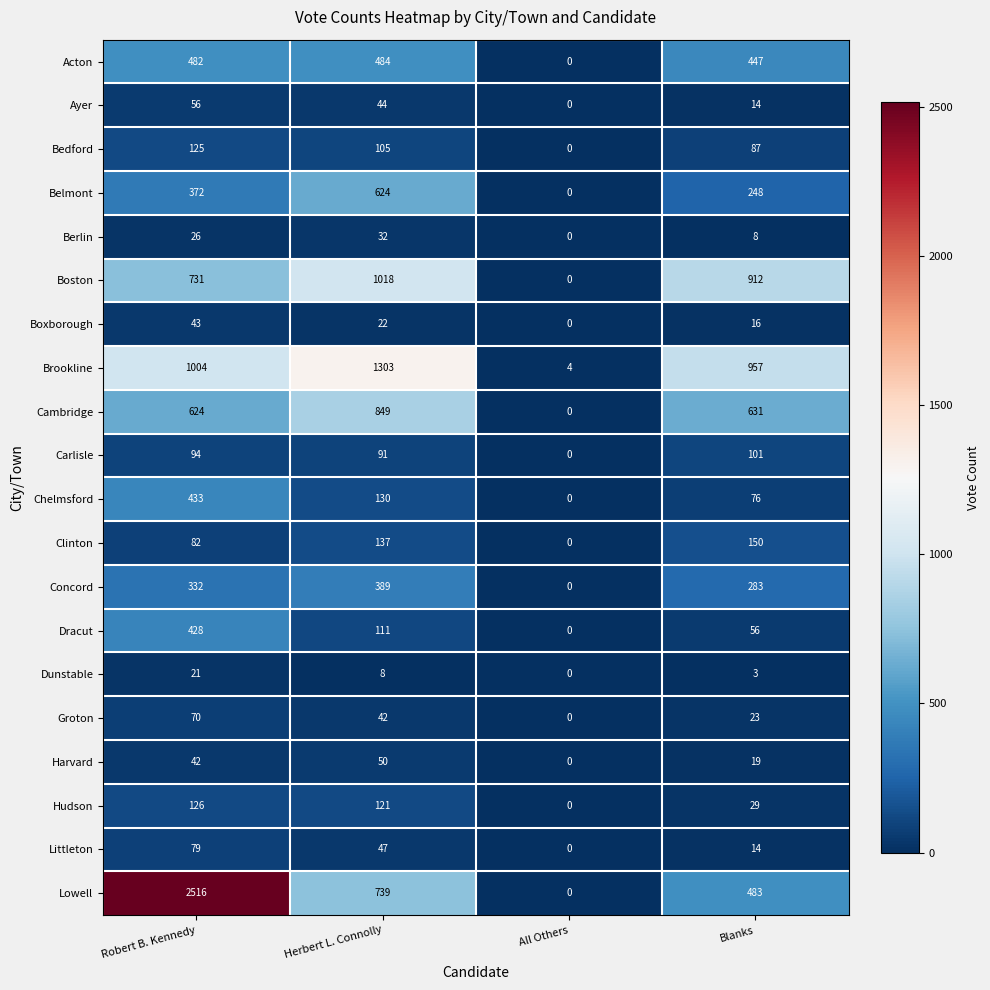

What is the difference between the second highest and minimum values in the Lowell series?

739